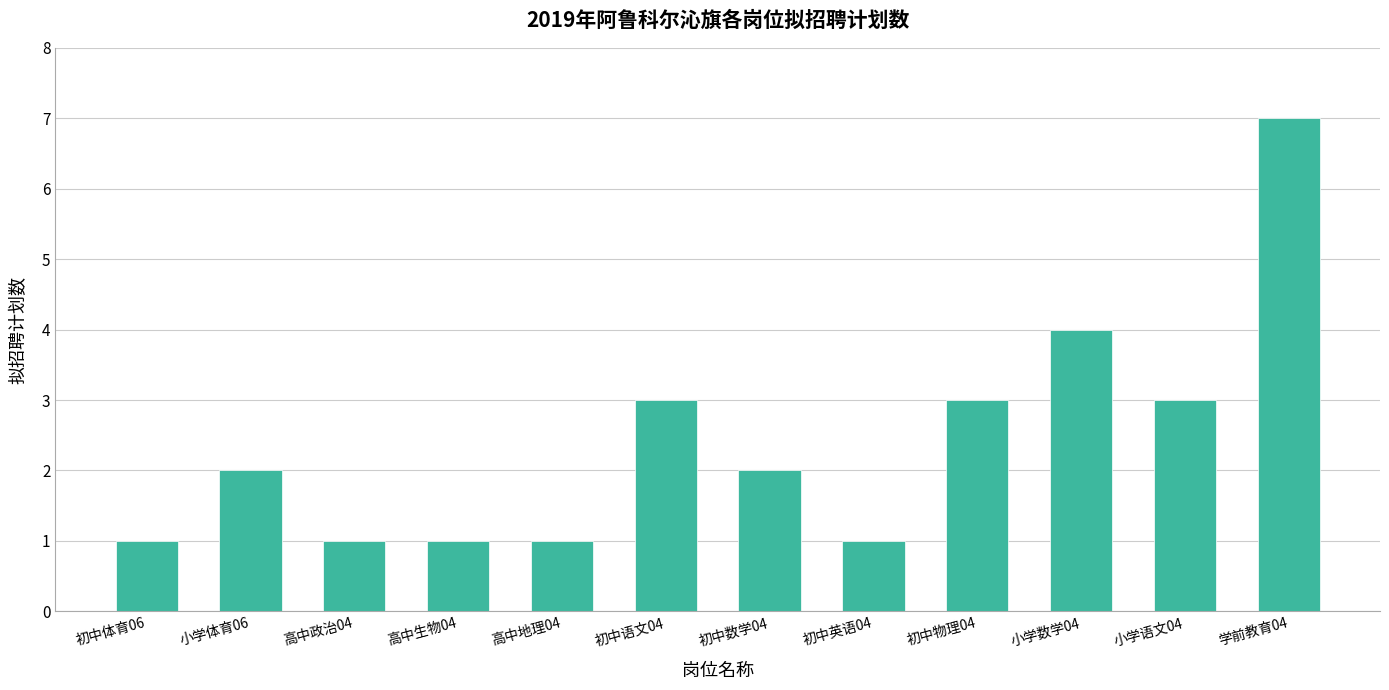

Are the bars grouped side by side (vs. stacked)?

No